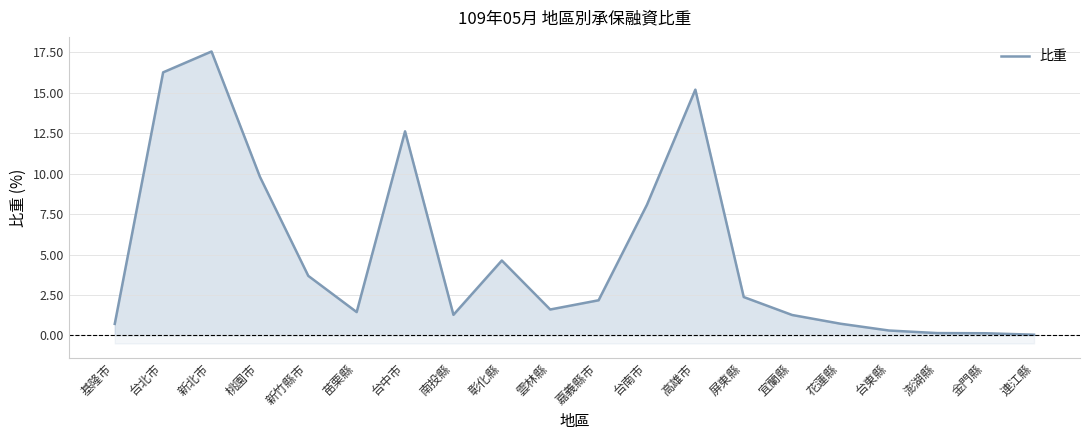

Rank the categories by value from lowest to highest.

連江縣, 金門縣, 澎湖縣, 台東縣, 基隆市, 花蓮縣, 宜蘭縣, 南投縣, 苗栗縣, 雲林縣, 嘉義縣市, 屏東縣, 新竹縣市, 彰化縣, 台南市, 桃園市, 台中市, 高雄市, 台北市, 新北市